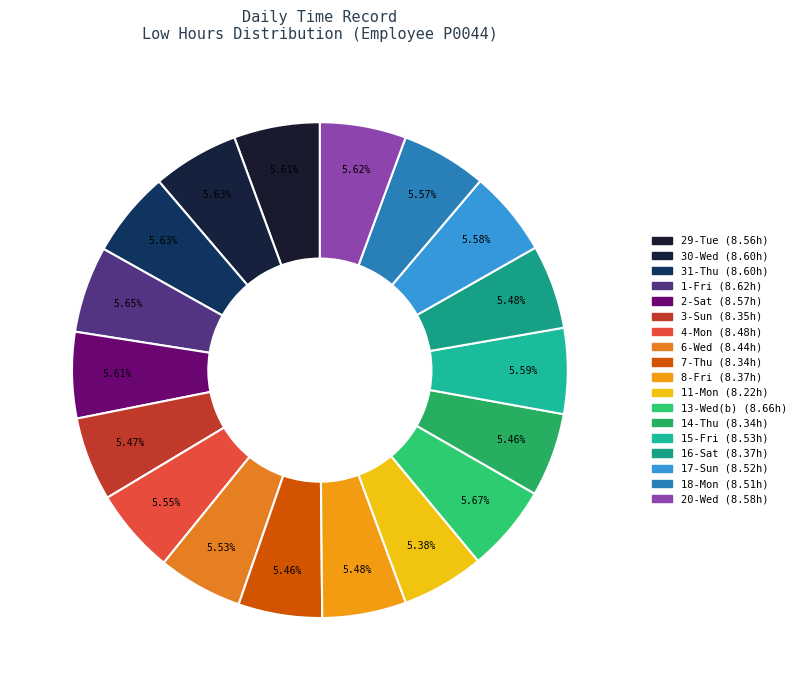

How many slices are in this pie chart?

18